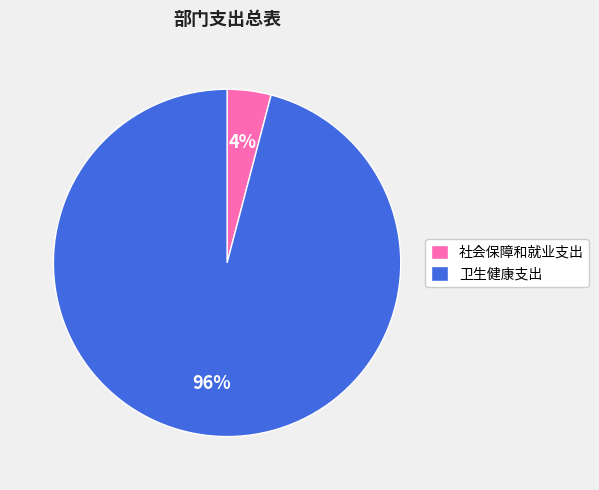

Between 卫生健康支出 and 社会保障和就业支出, which is larger?

卫生健康支出